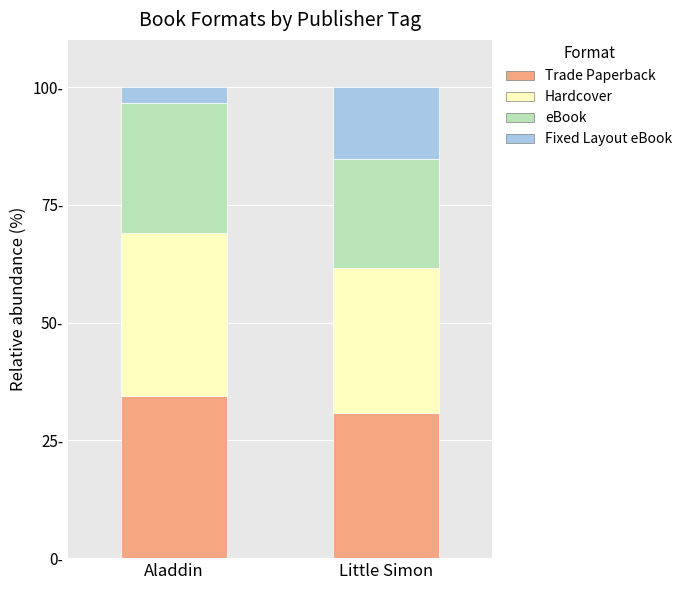

What position from the left is Aladdin?

1